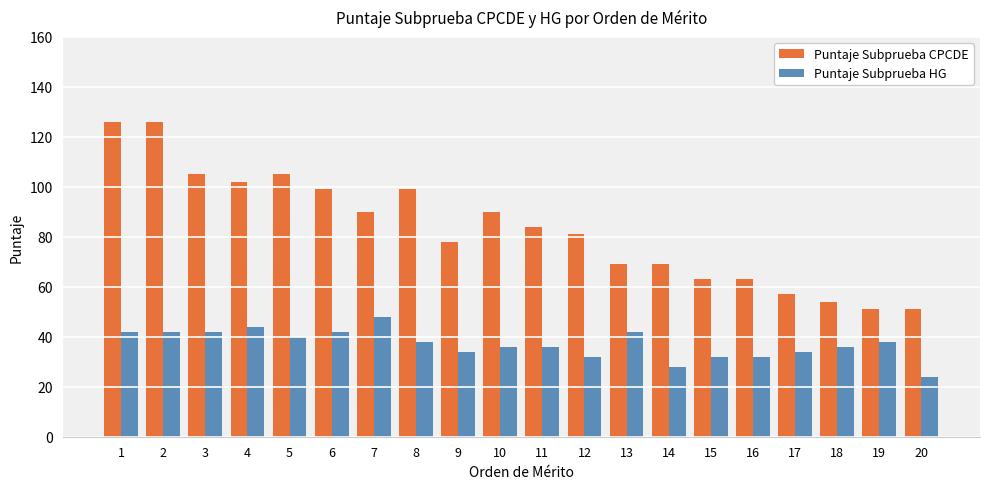

At which label does Puntaje Subprueba HG first exceed 38?

1